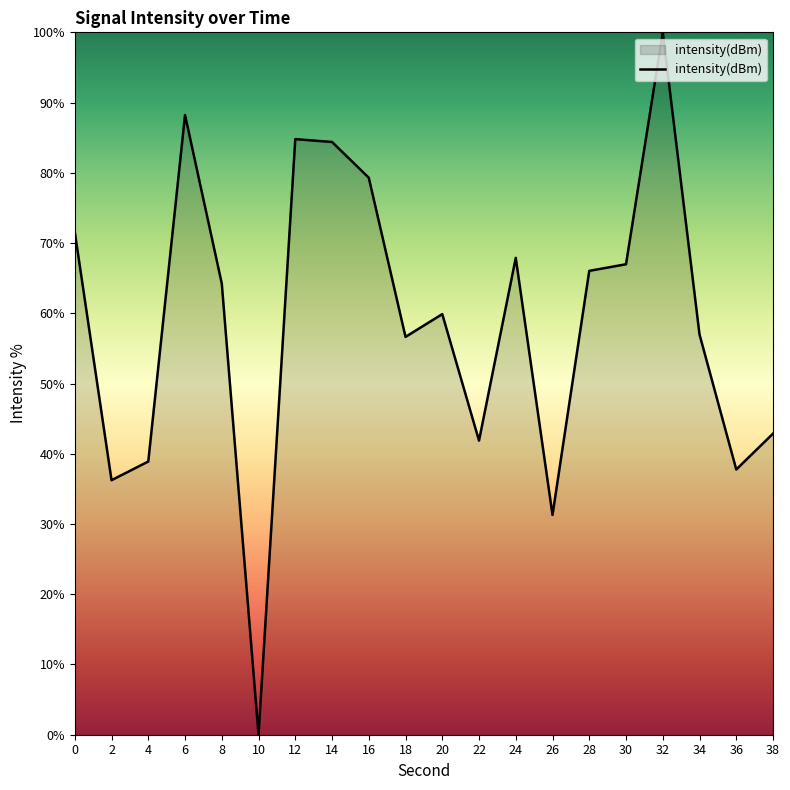

Read the value at 34.

57.0